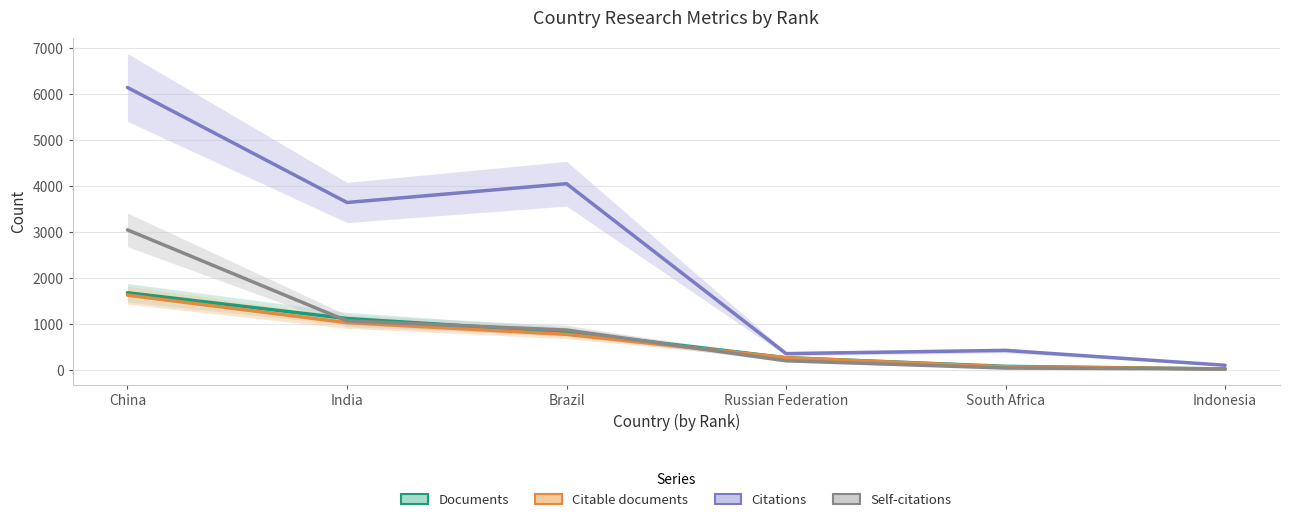

What is the sum of all Self-citations values?

5269